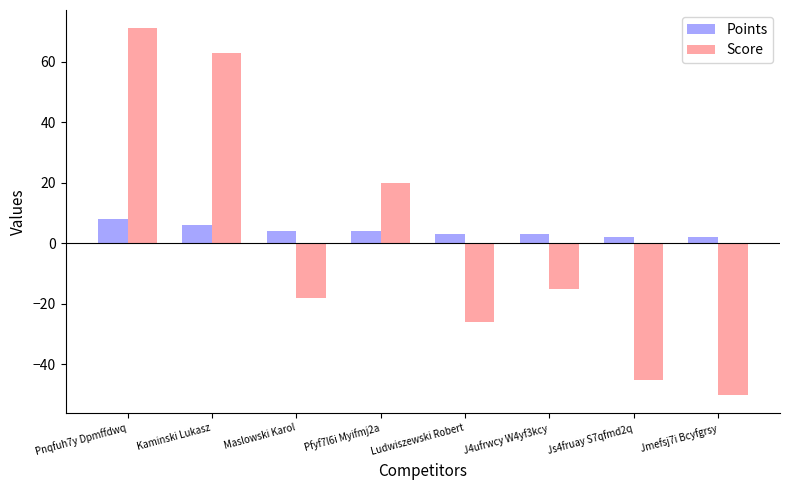

The Score series shows 28 at Pfyf7l6i Myifmj2a. True or false?

False